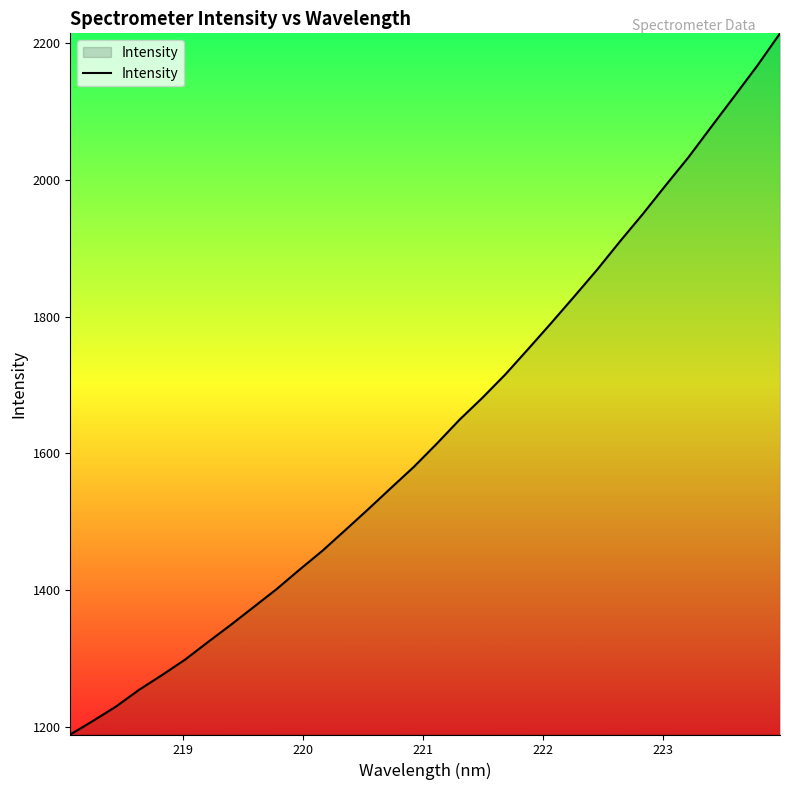

What is the difference between the maximum and minimum values?

1025.7